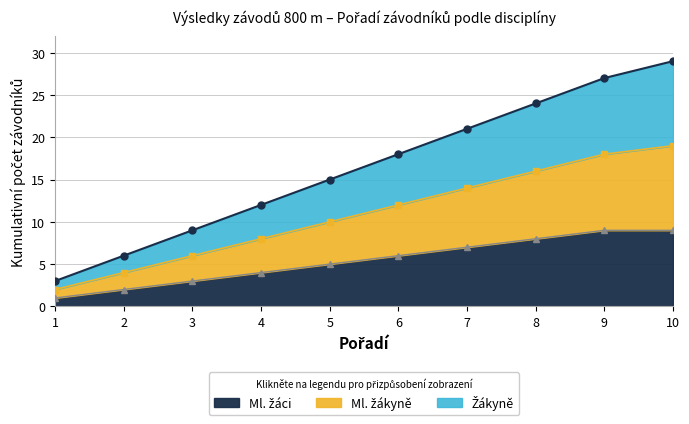

Which series has the widest spread of values?

Ml. žákyně